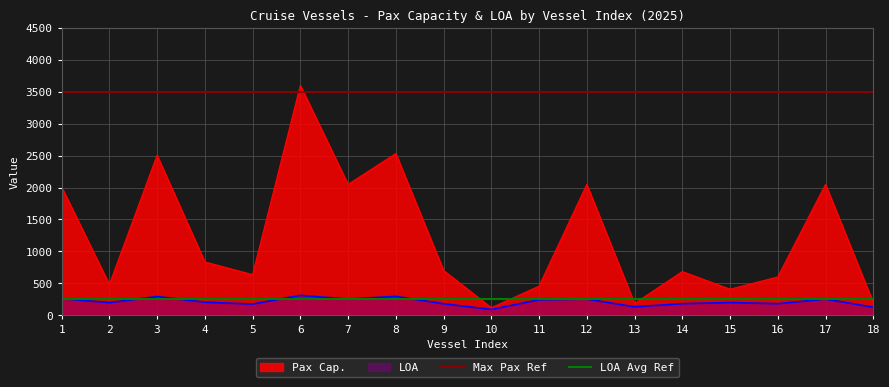

At which category is the sum across all series the highest?

6